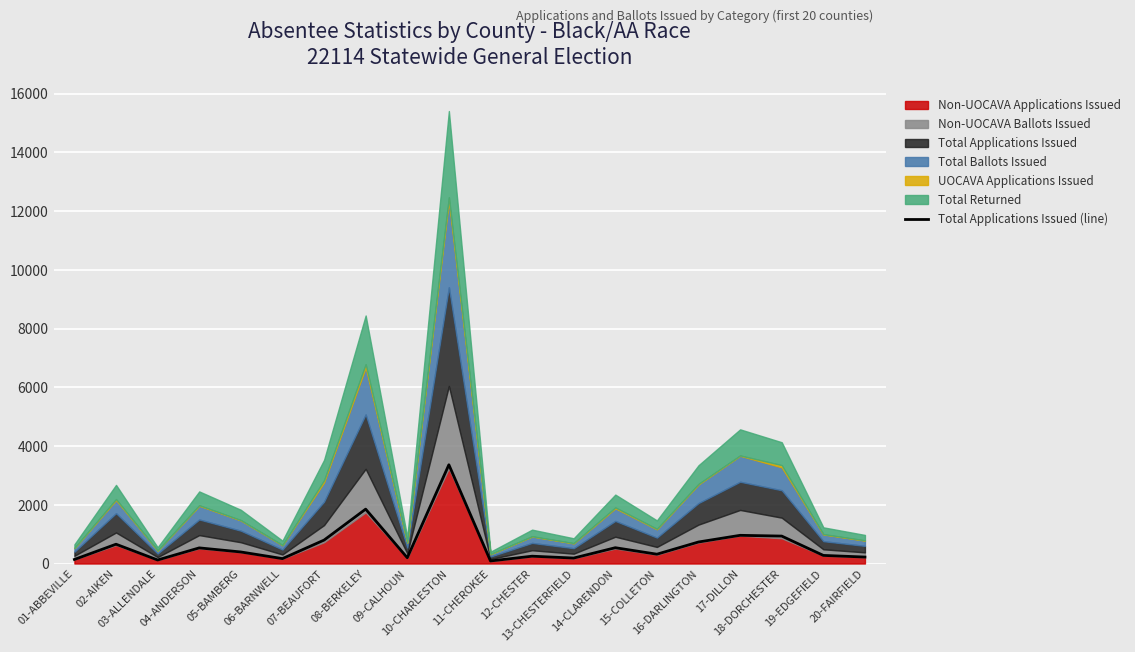

Reading right to left, transcribe all the data shown in this chart.

20-FAIRFIELD=220	19-EDGEFIELD=276	18-DORCHESTER=934	17-DILLON=960	16-DARLINGTON=733	15-COLLETON=317	14-CLARENDON=538	13-CHESTERFIELD=186	12-CHESTER=249	11-CHEROKEE=87	10-CHARLESTON=3363	09-CALHOUN=197	08-BERKELEY=1852	07-BEAUFORT=797	06-BARNWELL=167	05-BAMBERG=393	04-ANDERSON=532	03-ALLENDALE=120	02-AIKEN=657	01-ABBEVILLE=138